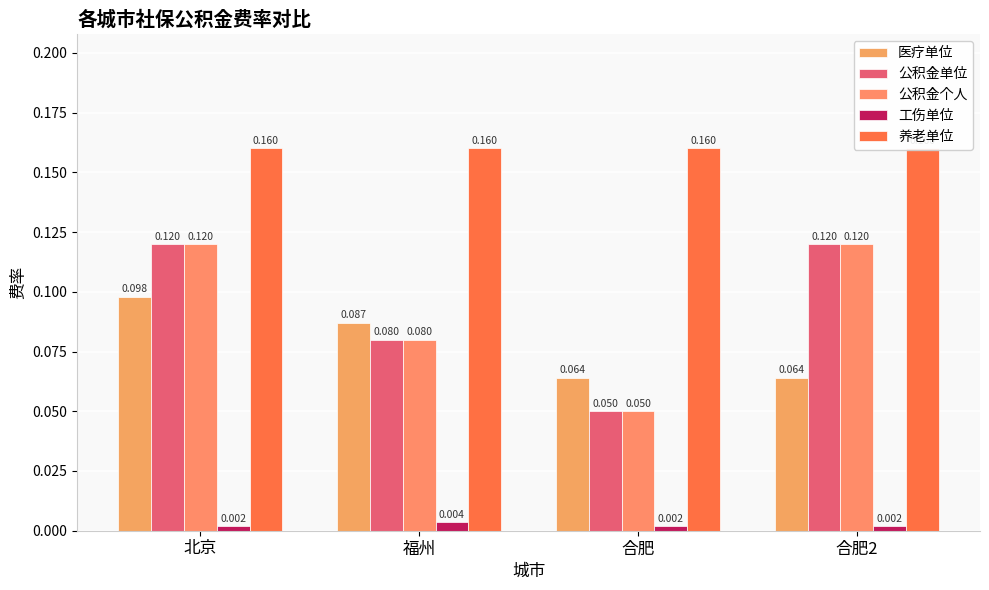

Reading left to right, extract all data points from this chart.

医疗单位: 0.1	0.1	0.1	0.1
公积金单位: 0.1	0.1	0.1	0.1
公积金个人: 0.1	0.1	0.1	0.1
工伤单位: 0.0	0.0	0.0	0.0
养老单位: 0.2	0.2	0.2	0.2